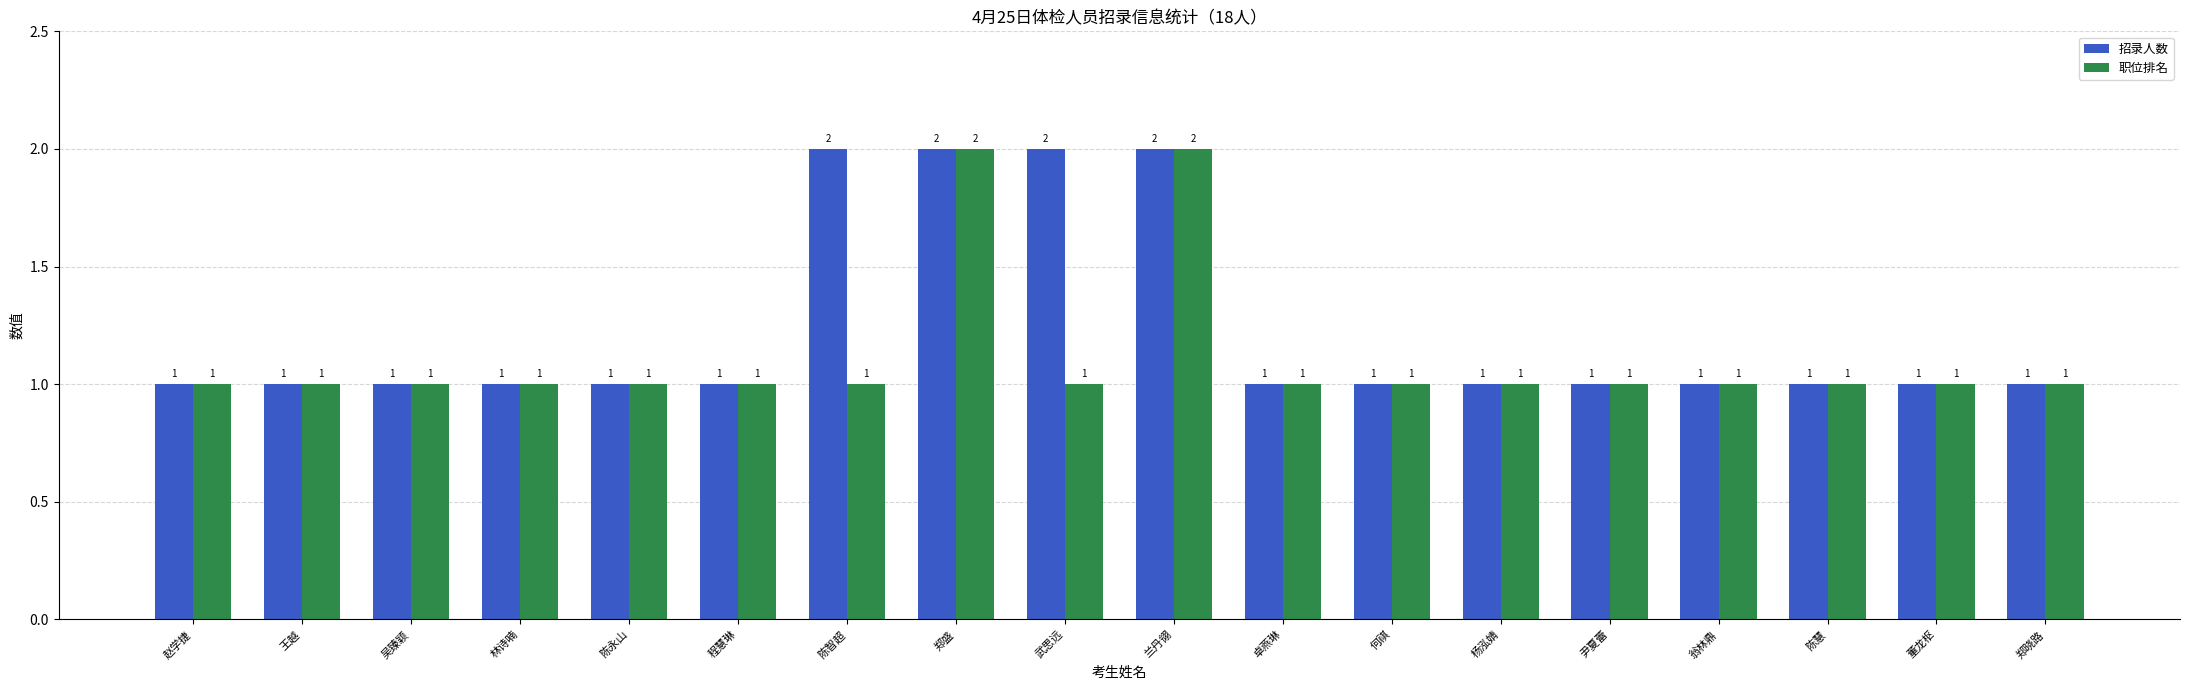

How many bars are there in each group?

2